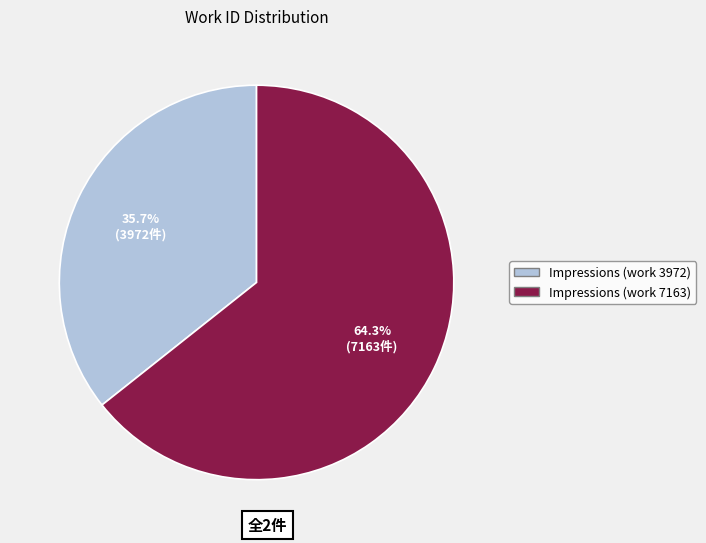

To the nearest percent, what is the difference between the Impressions (work 3972) and Impressions (work 7163) slice percentages?

29%